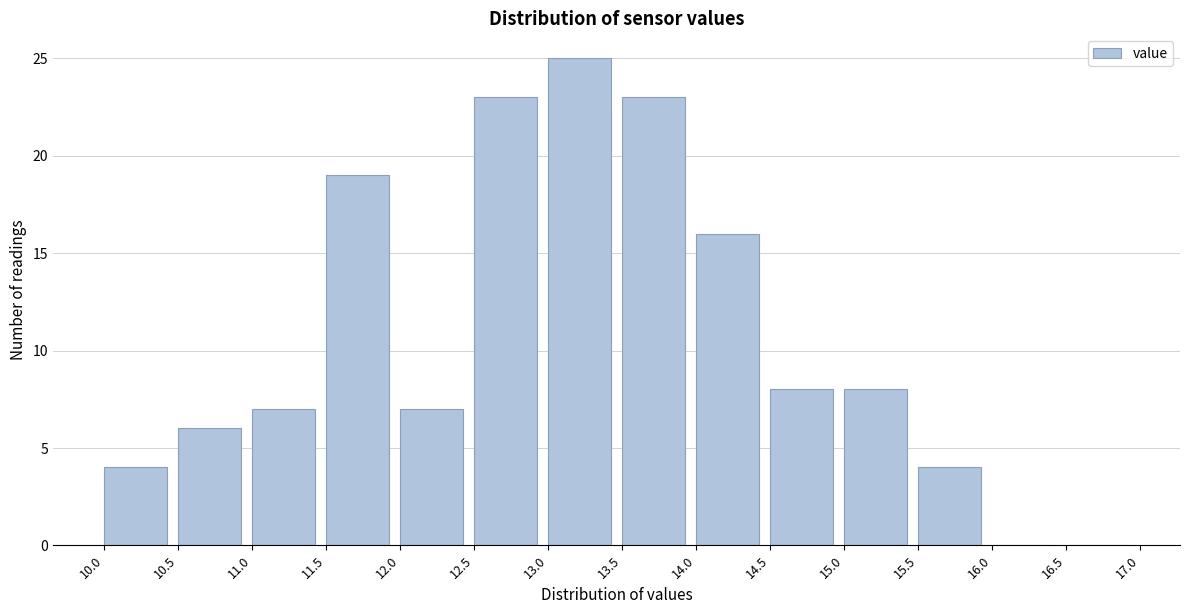

How tall is the bar that spans 10.0 to 10.5 on the x-axis? The values are not printed on the chart, so give them approximately, as read against the axis.

4